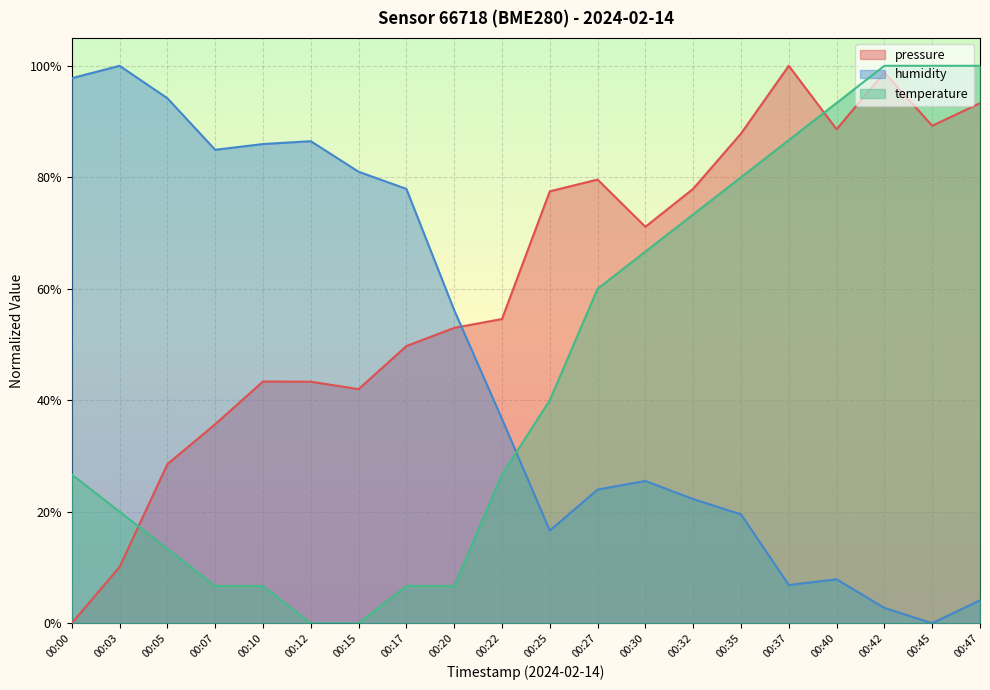

True or false: temperature has more than 2 points higher than both neighbors.

False